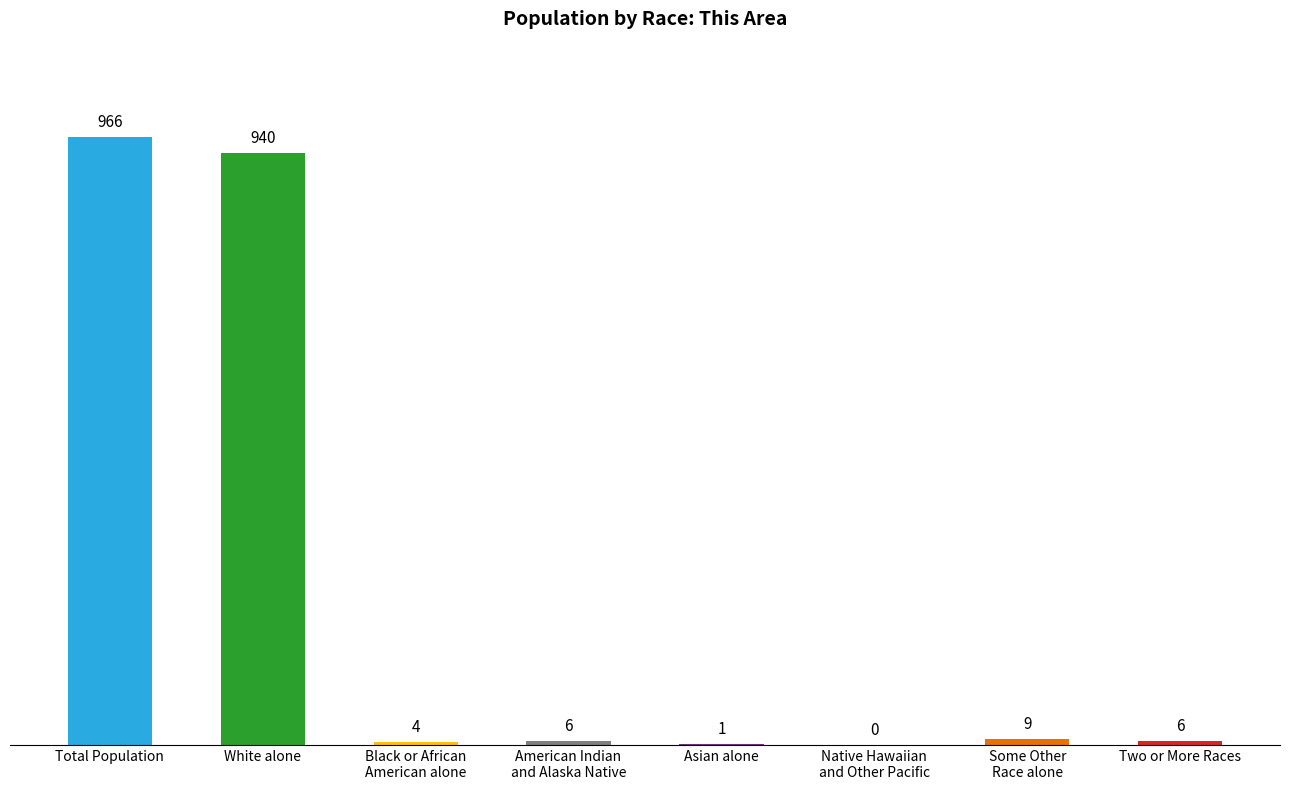

At which category does the chart reach its peak across all series?

Total Population